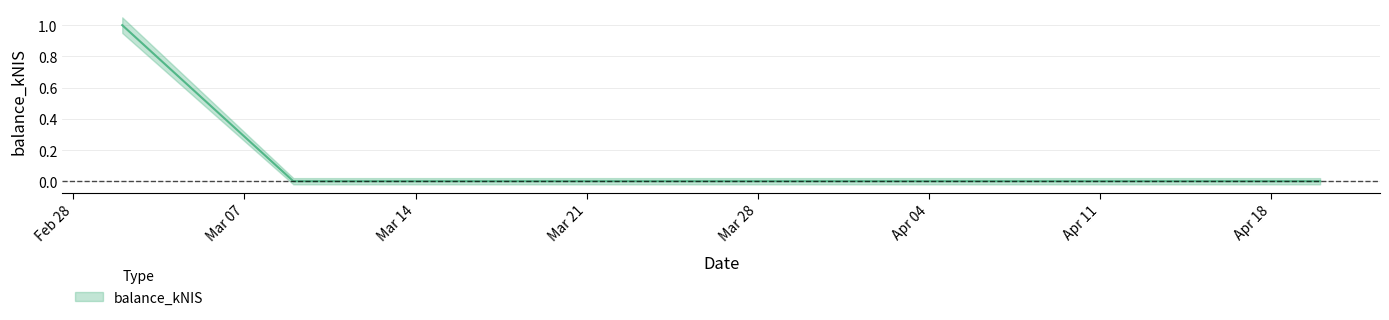

Does the chart display data point markers on the line(s)?

No